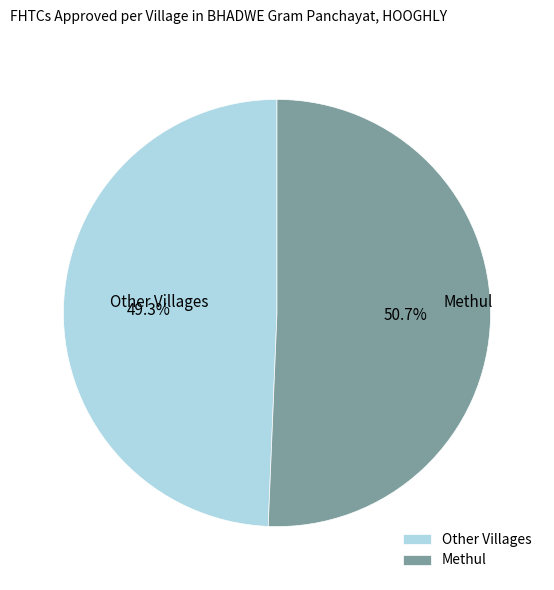

Does Methul represent more than half of the total?

Yes